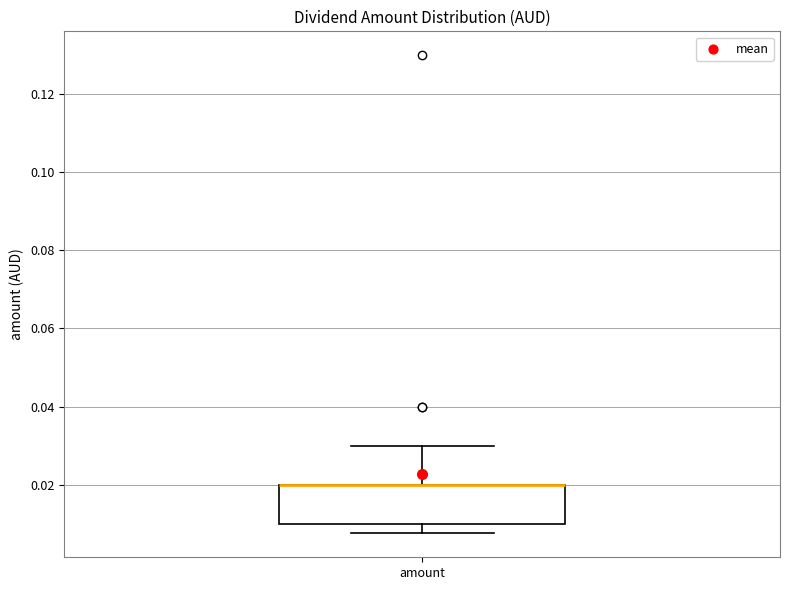

Transcribe this box plot: give where the median line is, the range the box spans, and where the two whiskers end, as read against the y-axis. The values are not printed on the chart, so give them approximately, as read against the axis.

median 0.020 (drawn on the box's upper edge), box 0.010 to 0.020, whiskers 0.008 to 0.030